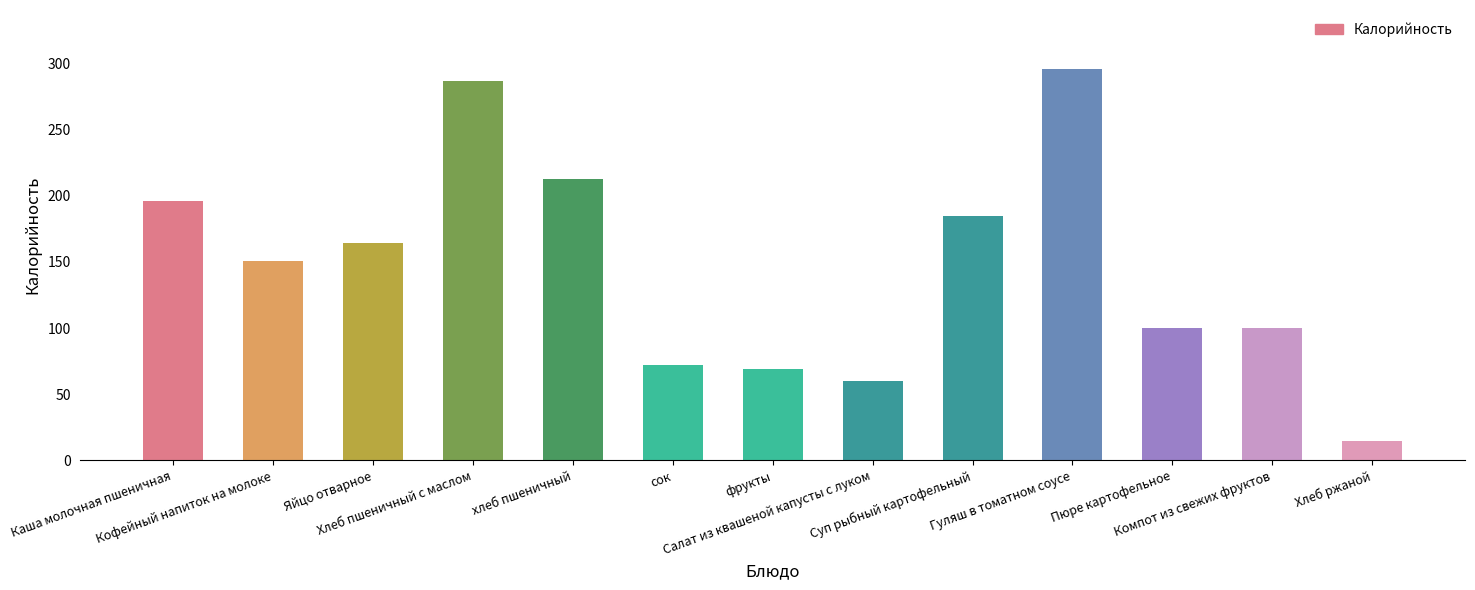

At which category does the chart reach its peak across all series?

Гуляш в томатном соусе